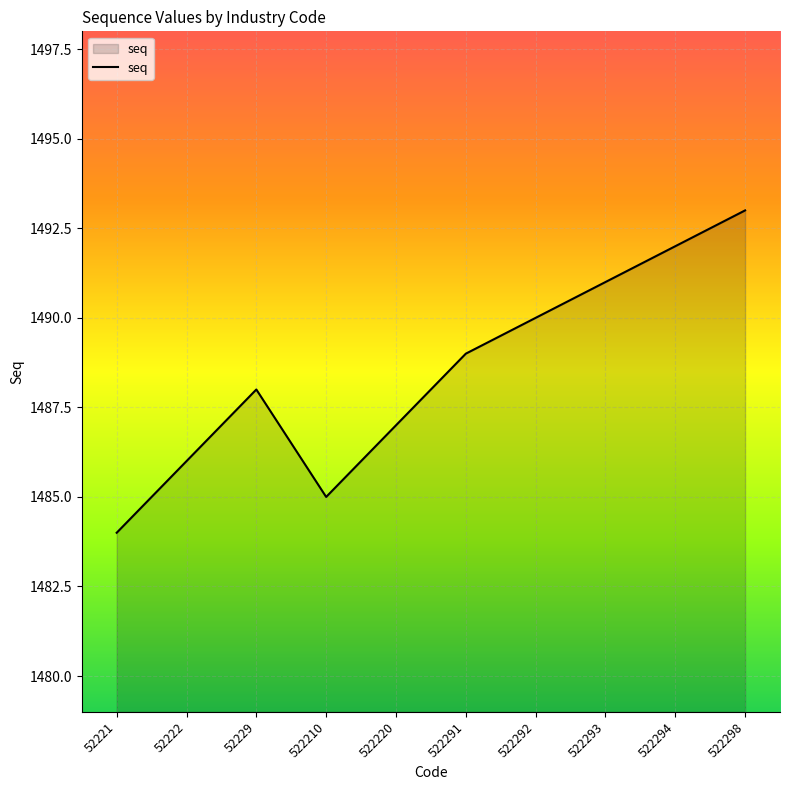

The value at 522210 is 1485. True or false?

True